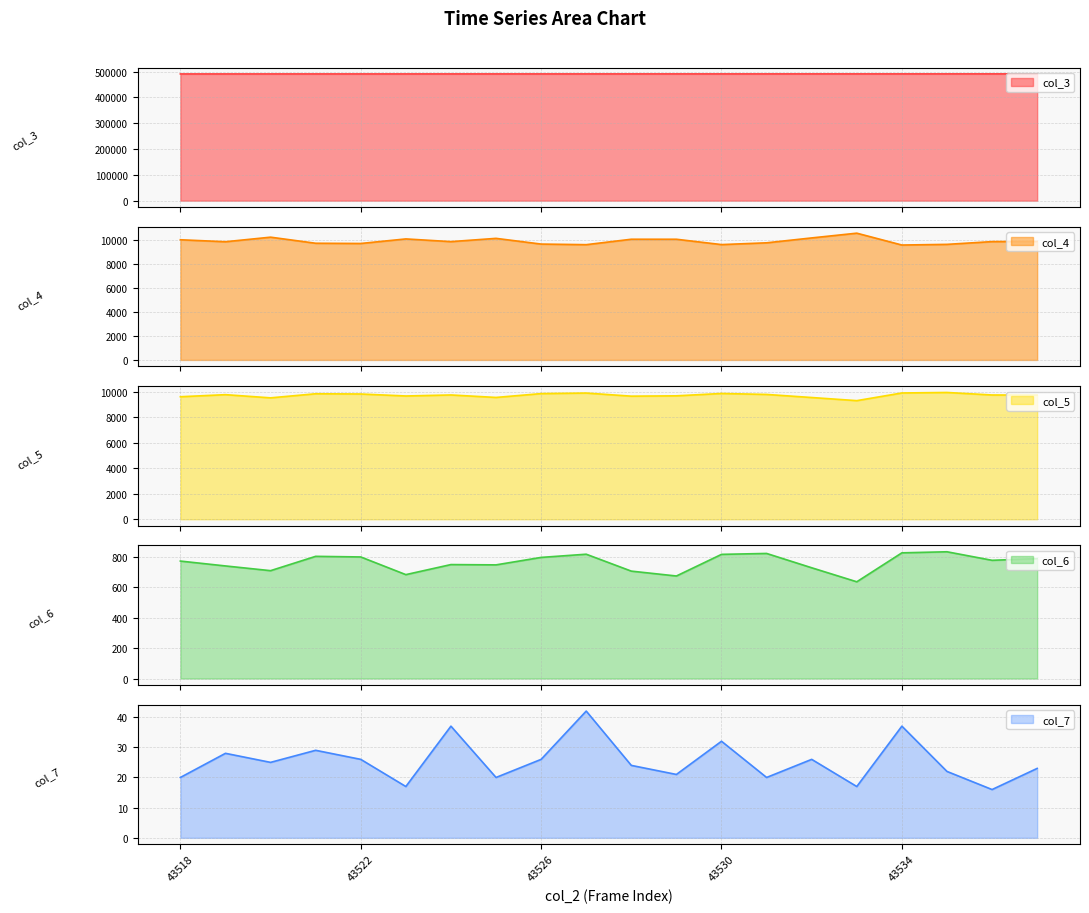

Reading left to right, extract all data points from this chart.

col_3: 490874	490885	490897	490908	490919	490931	490942	490953	490964	490976	490987	490998	491009	491021	491032	491043	491055	491066	491077	491088
col_4: 10011	9846	10226	9720	9701	10080	9855	10127	9651	9602	10054	10053	9609	9756	10164	10559	9572	9627	9857	9873
col_5: 9598	9760	9511	9831	9812	9657	9737	9543	9843	9887	9643	9669	9853	9778	9537	9292	9893	9932	9735	9728
col_6: 771	739	708	802	798	682	748	746	795	816	705	673	815	821	727	635	825	832	776	787
col_7: 20	28	25	29	26	17	37	20	26	42	24	21	32	20	26	17	37	22	16	23